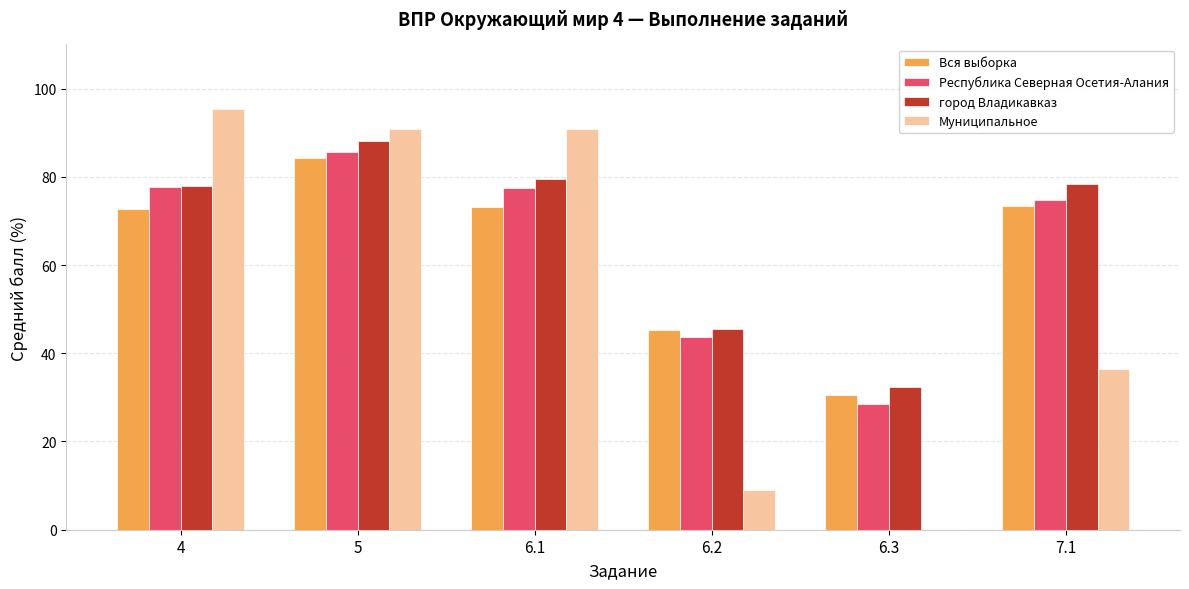

What is the greatest value displayed?

95.5